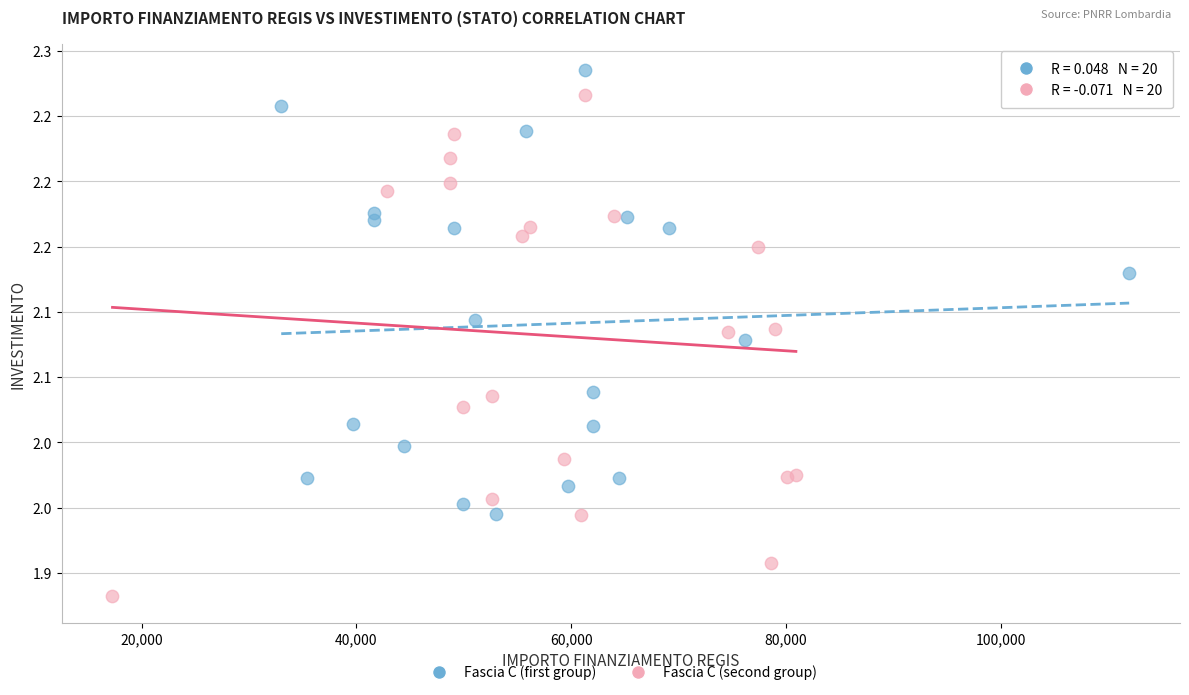

Which series reaches the minimum Y coordinate?

Fascia C (second group)